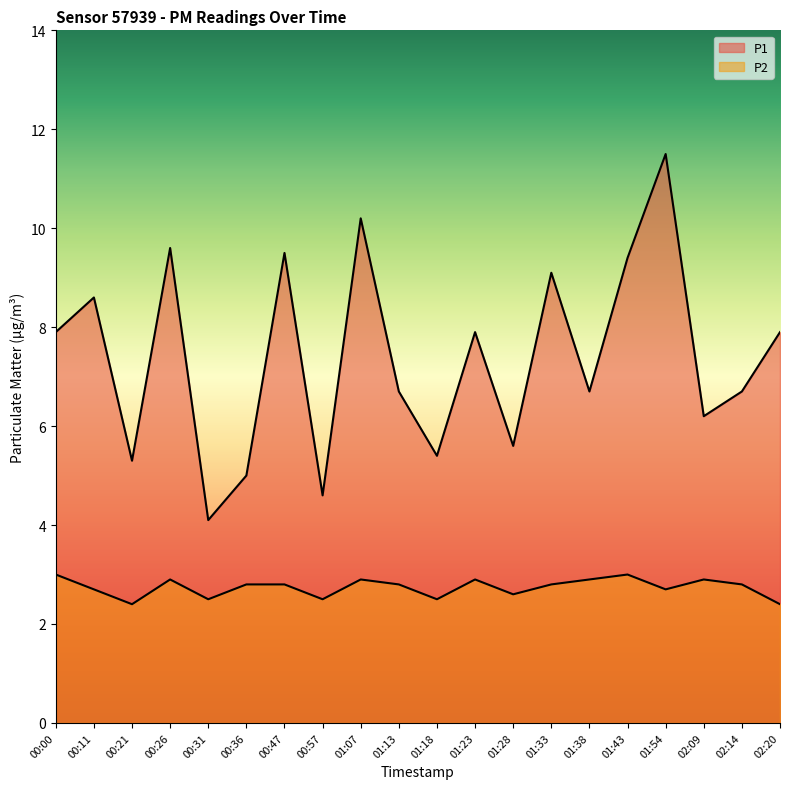

What are all the series names shown in the legend?

P1, P2